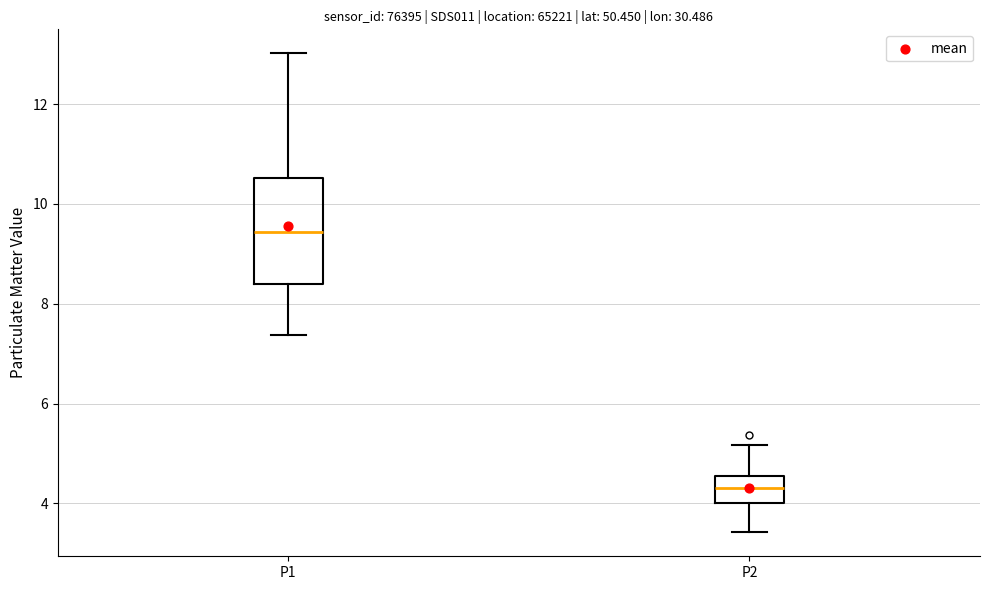

Which box has the lowest median line?

P2